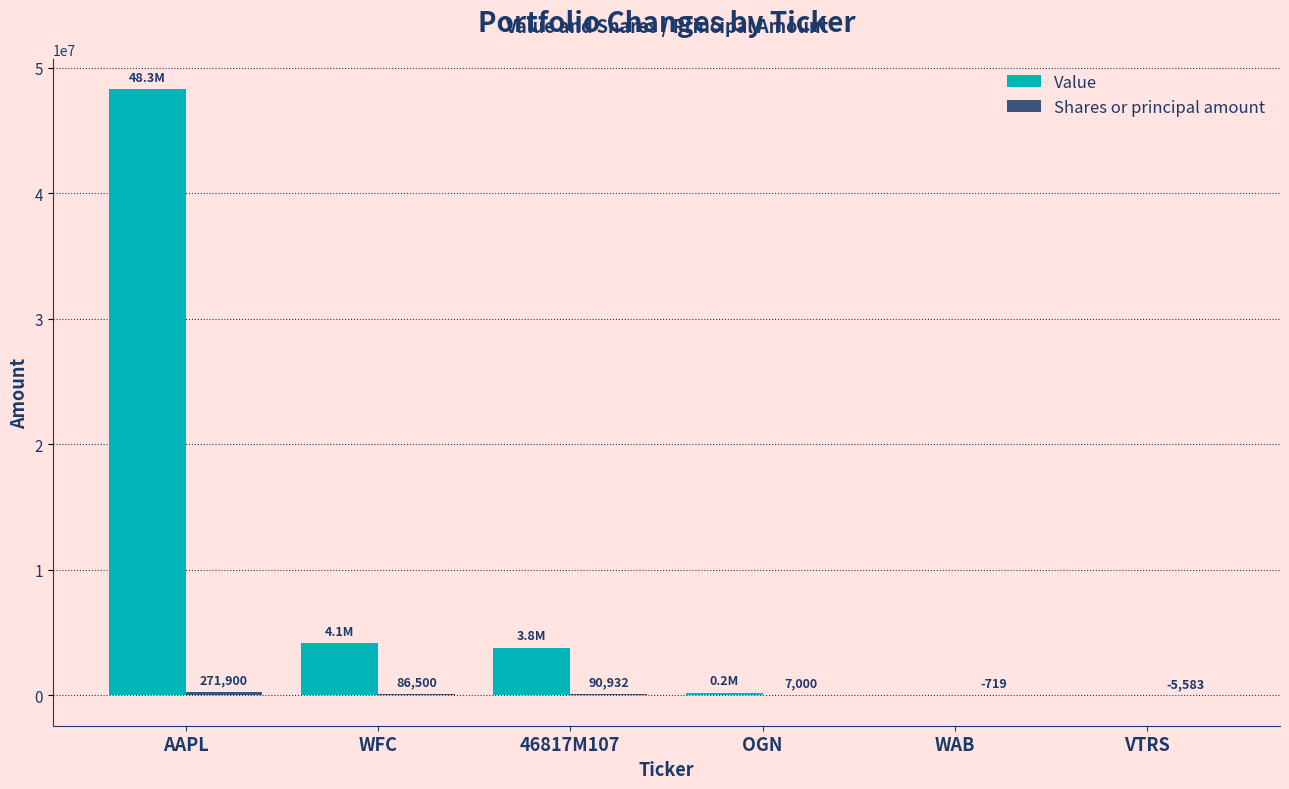

Between AAPL and VTRS, which series saw the biggest shift?

Value